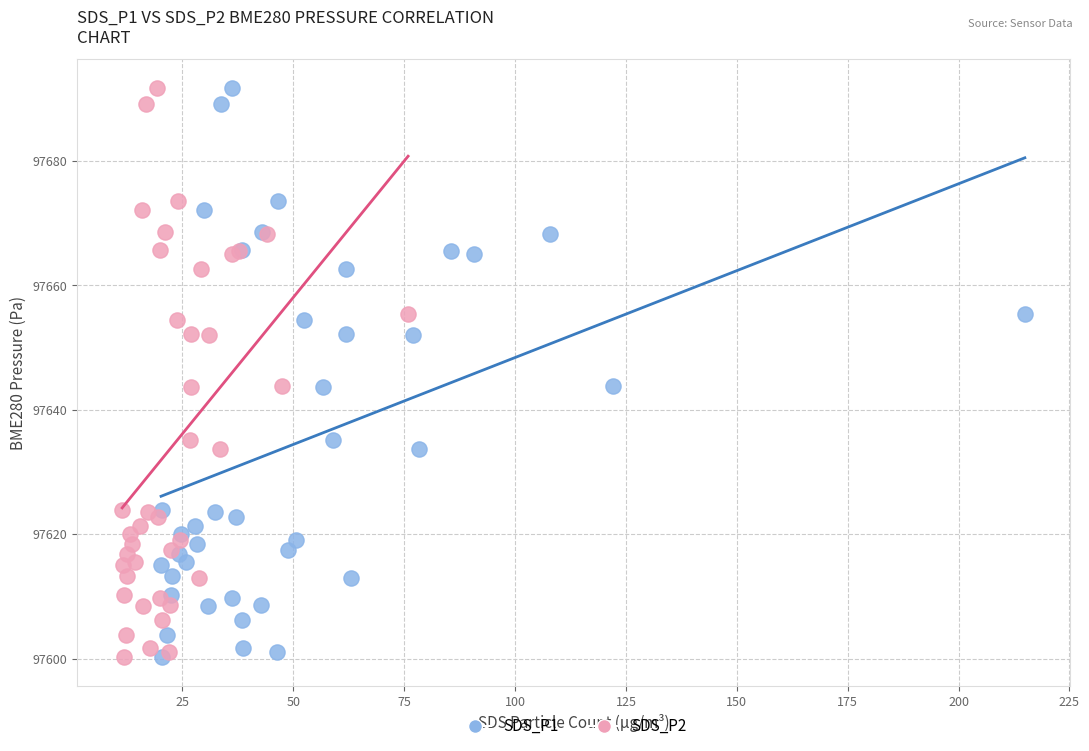

What are all the series names shown in the legend?

SDS_P1, SDS_P2